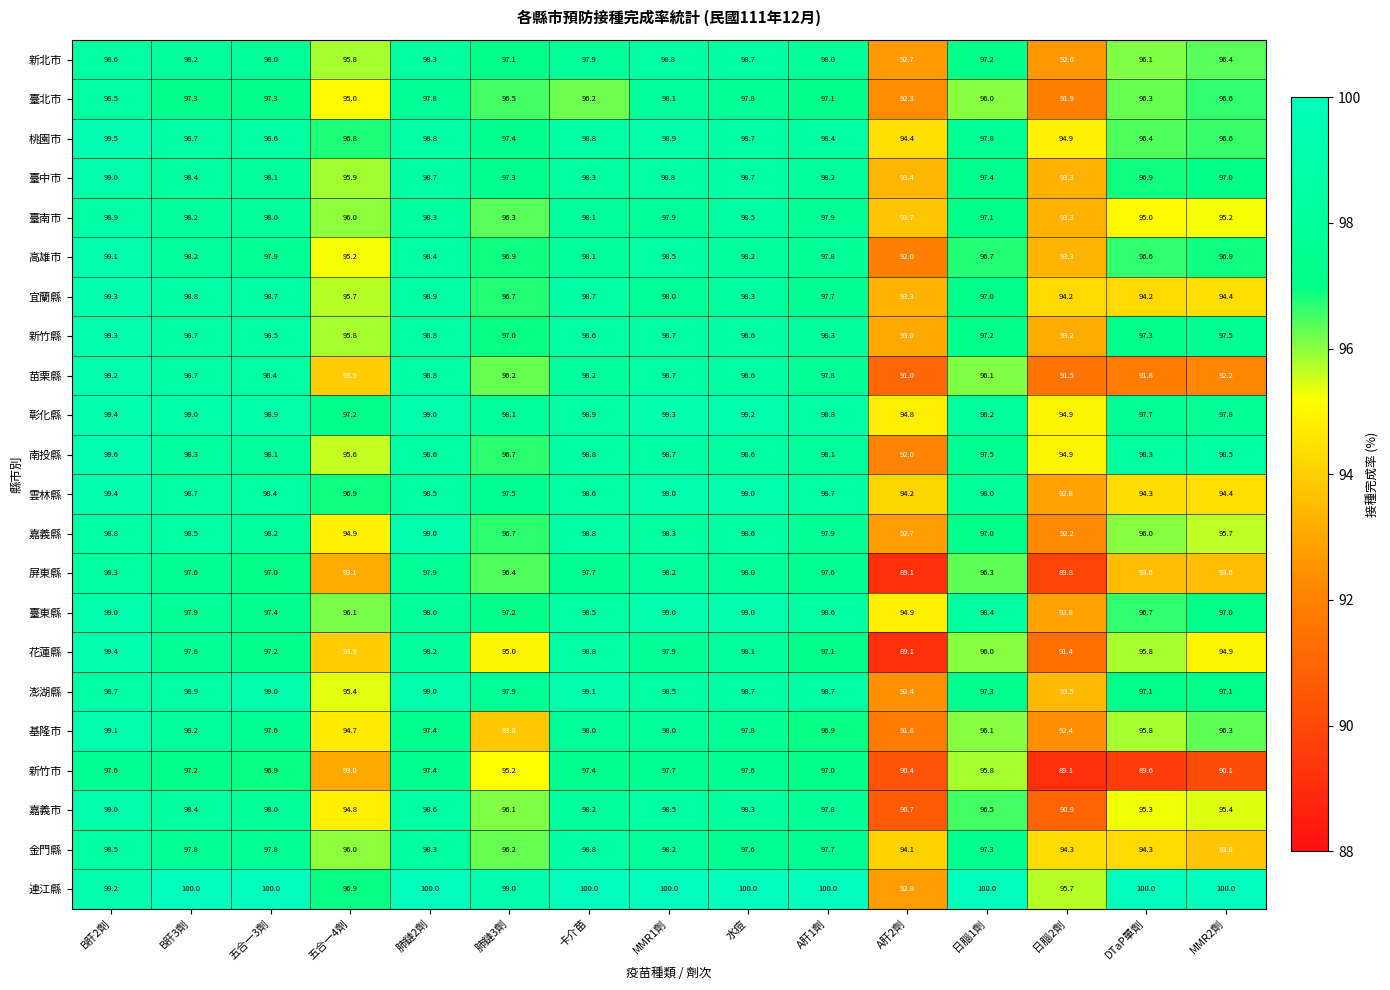

Rank the categories by 花蓮縣 value from lowest to highest.

A肝2劑, 日腦2劑, 五合一4劑, MMR2劑, 肺鏈3劑, DTaP單劑, 日腦1劑, A肝1劑, 五合一3劑, B肝3劑, MMR1劑, 水痘, 肺鏈2劑, 卡介苗, B肝2劑